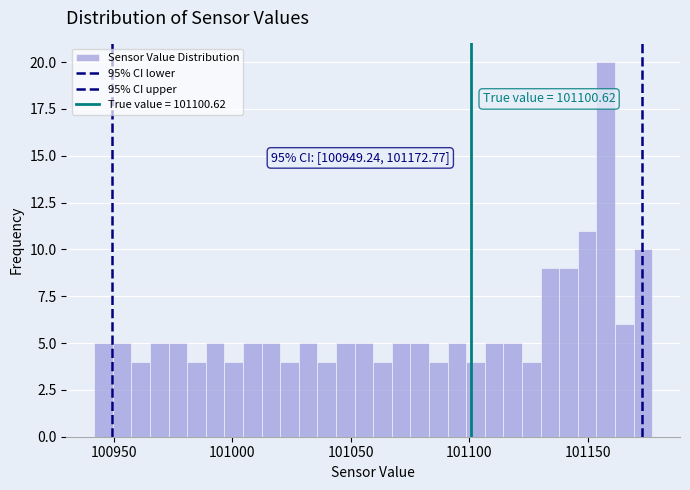

Around what value on the x-axis is the tallest bar? Give the approximate position of its centre, as read against the axis.

101155